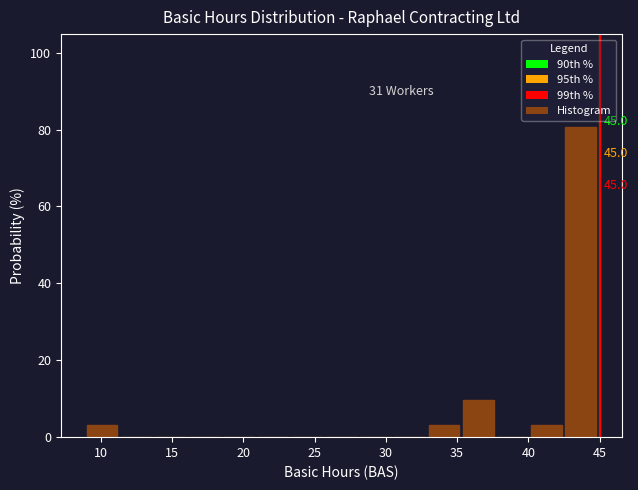

Over which range of the x-axis is the bar tallest?

42.6 to 45.0